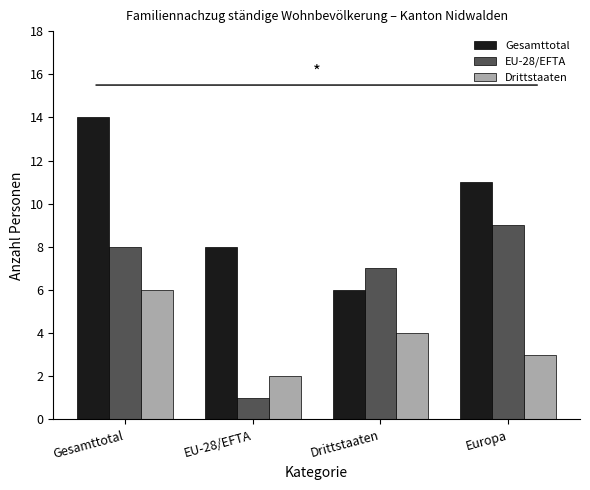

How many data points in Gesamttotal are less than 11?

2